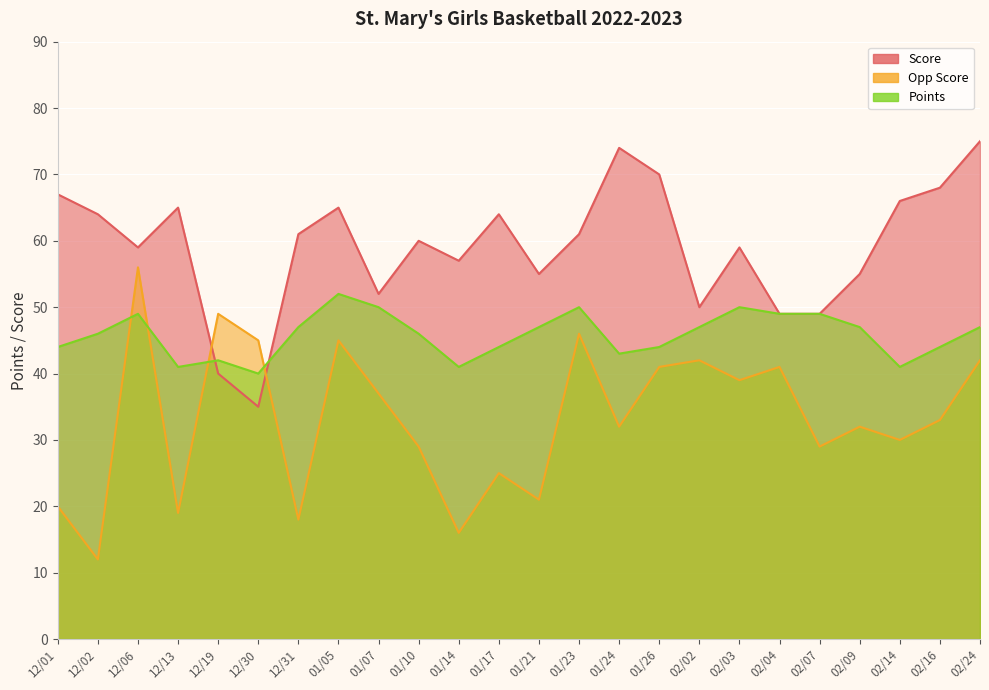

Read the Opp Score value at 01/10, to the nearest 10.

30